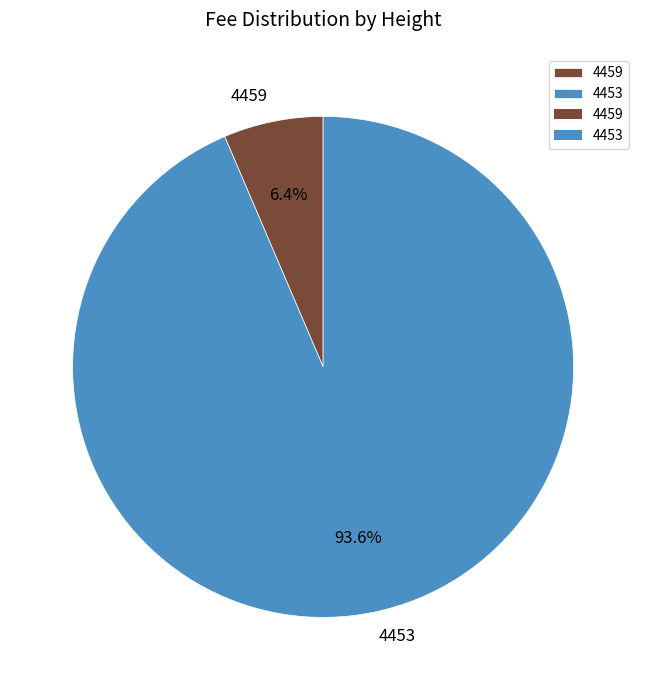

To the nearest percent, what portion does 4453 represent?

94%